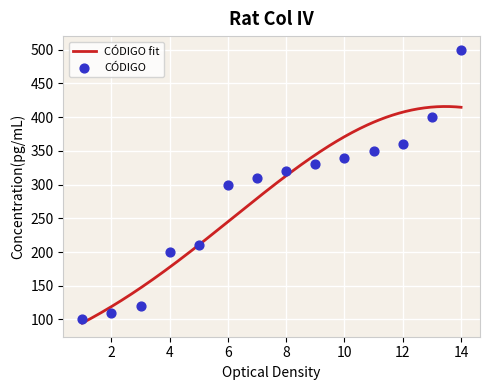

What is the change in value from 4 to 7?

+110